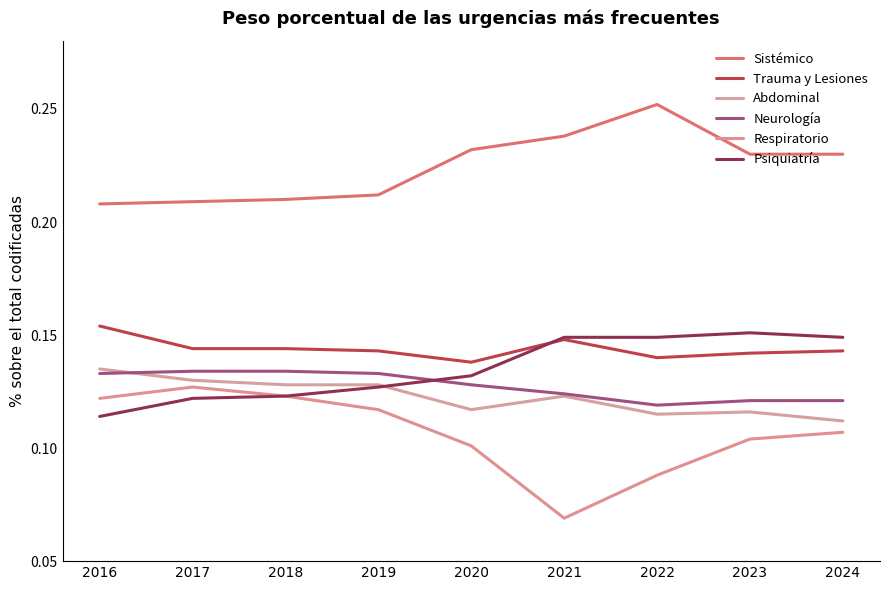

What are all the series names shown in the legend?

Sistémico, Trauma y Lesiones, Abdominal, Neurología, Respiratorio, Psiquiatría